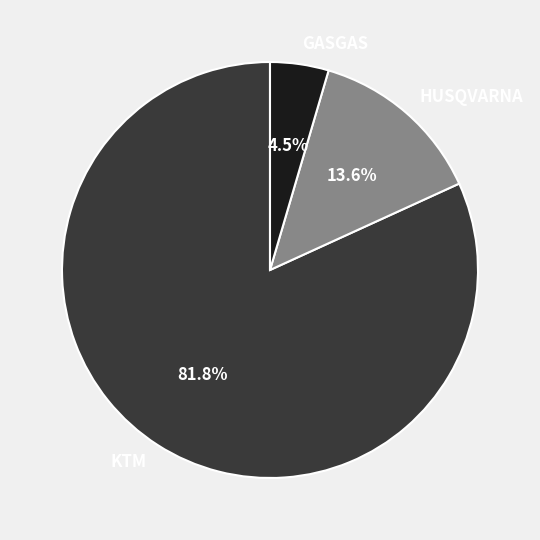

Is the sum of GASGAS and HUSQVARNA greater than half?

No